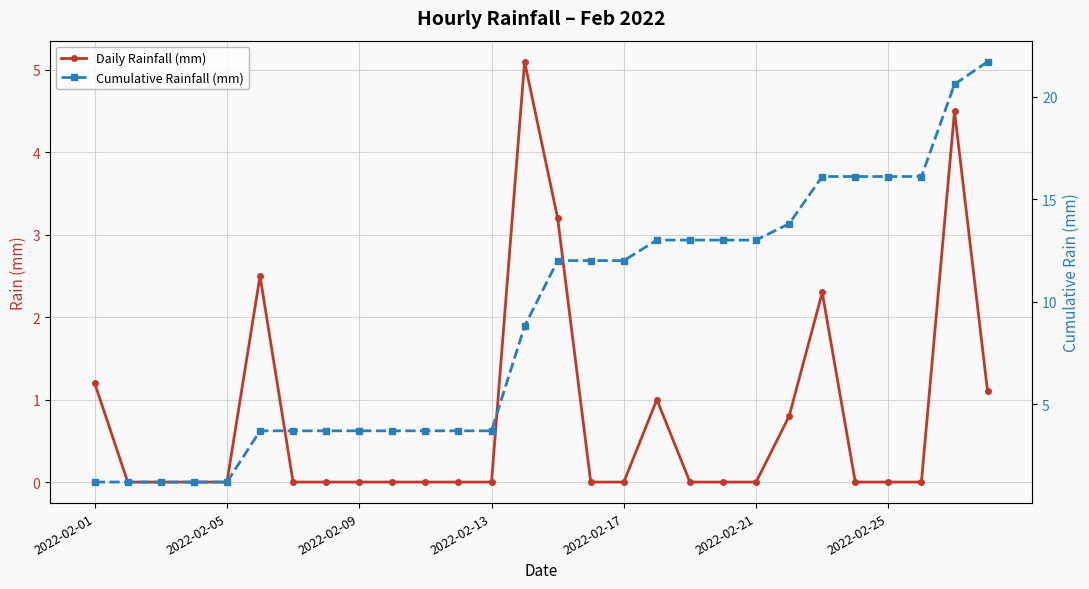

Is the value of Daily Rainfall (mm) at 2022-02-01 greater than the value of Cumulative Rainfall (mm) at 7?

No